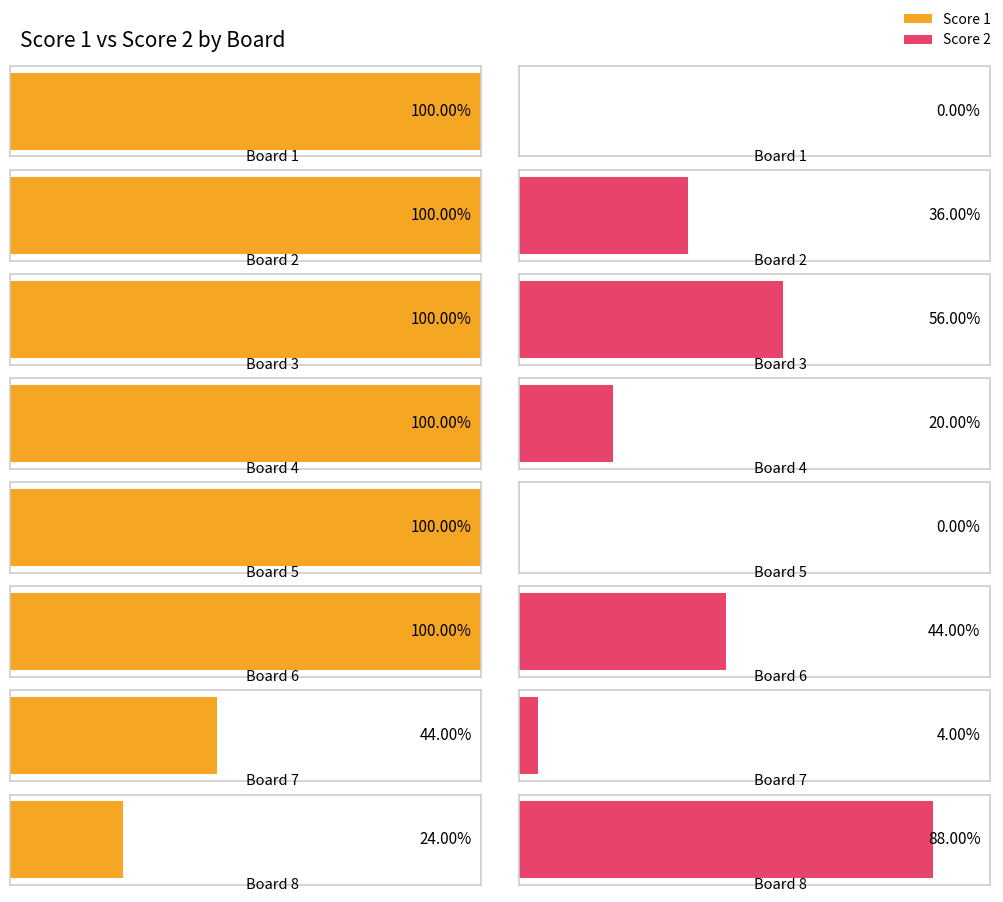

Between Board 5 and Board 7, which series saw the biggest shift?

Score 1